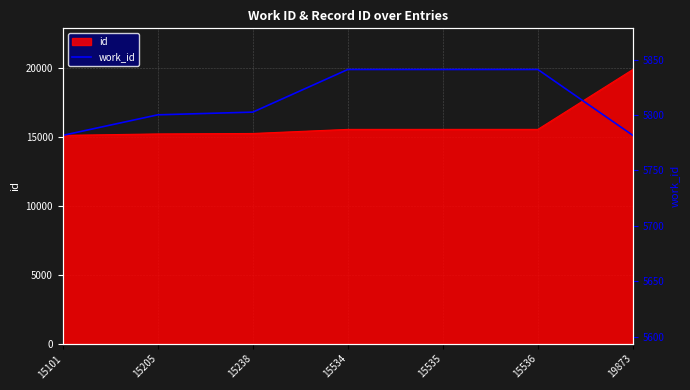

Which category has the lowest value across all series?

15101